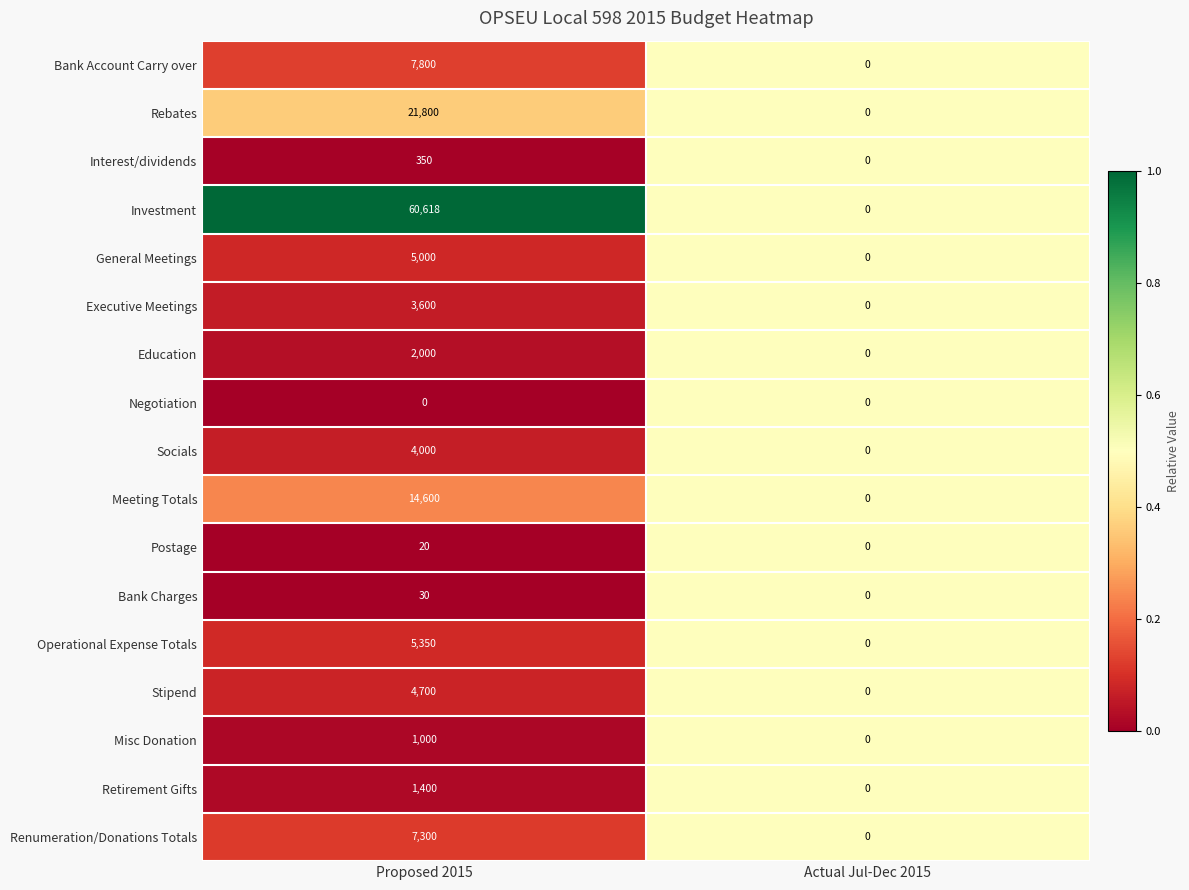

Which series has the largest range (max minus min)?

Investment